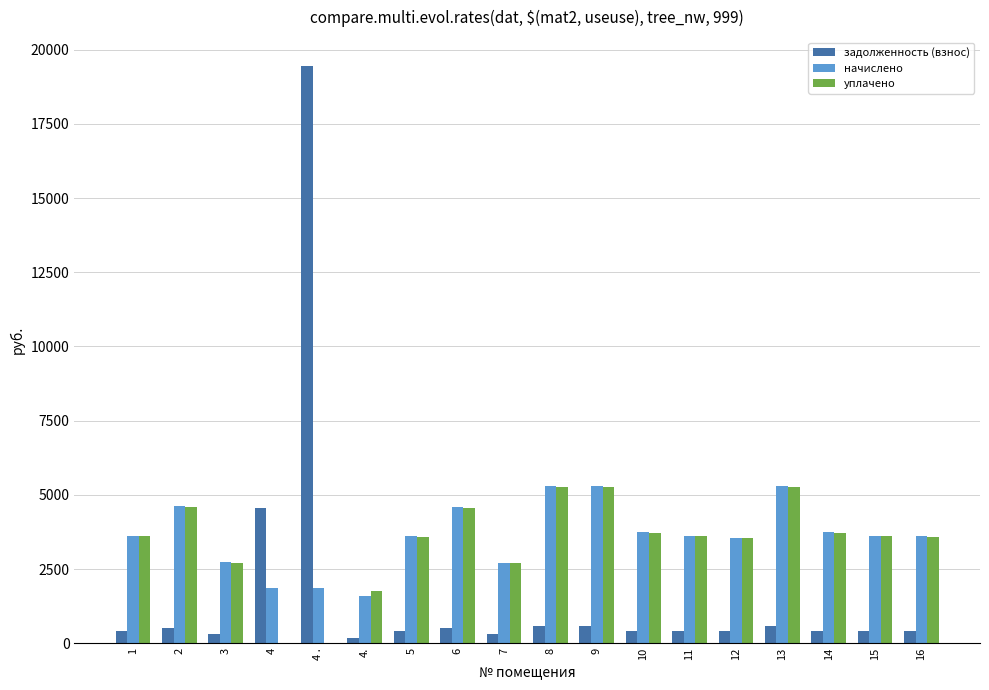

The value of задолженность (взнос) at 4 . is 4760.5. True or false?

False